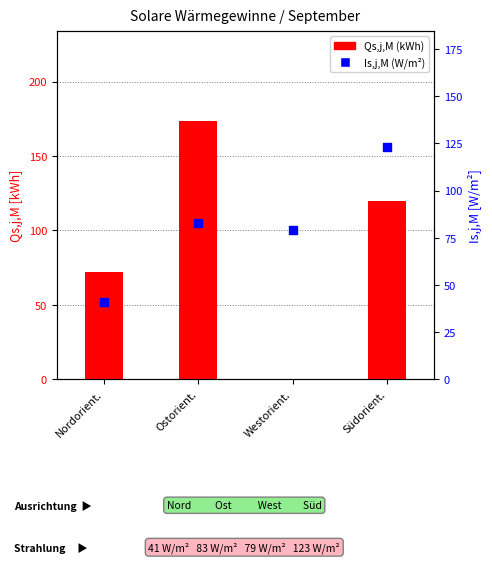

Is the value of Is,j,M (W/m²) at Südorient. greater than the value of Qs,j,M (kWh) at Ostorient.?

No